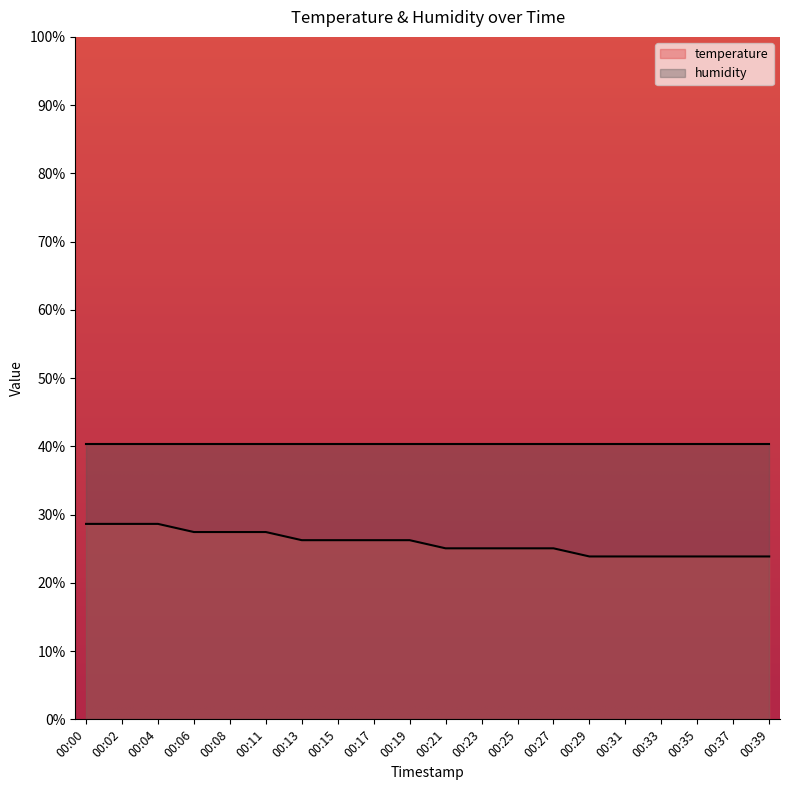

The chart shows a value of 9.9 at 00:08. True or false?

False